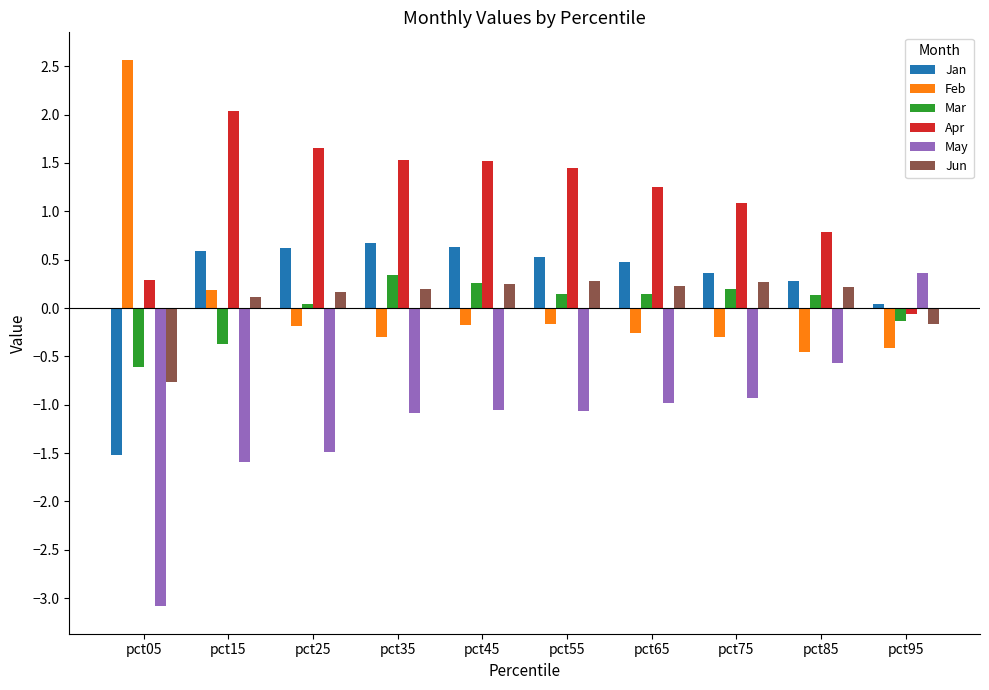

Between pct35 and pct95, which series saw the biggest shift?

Apr